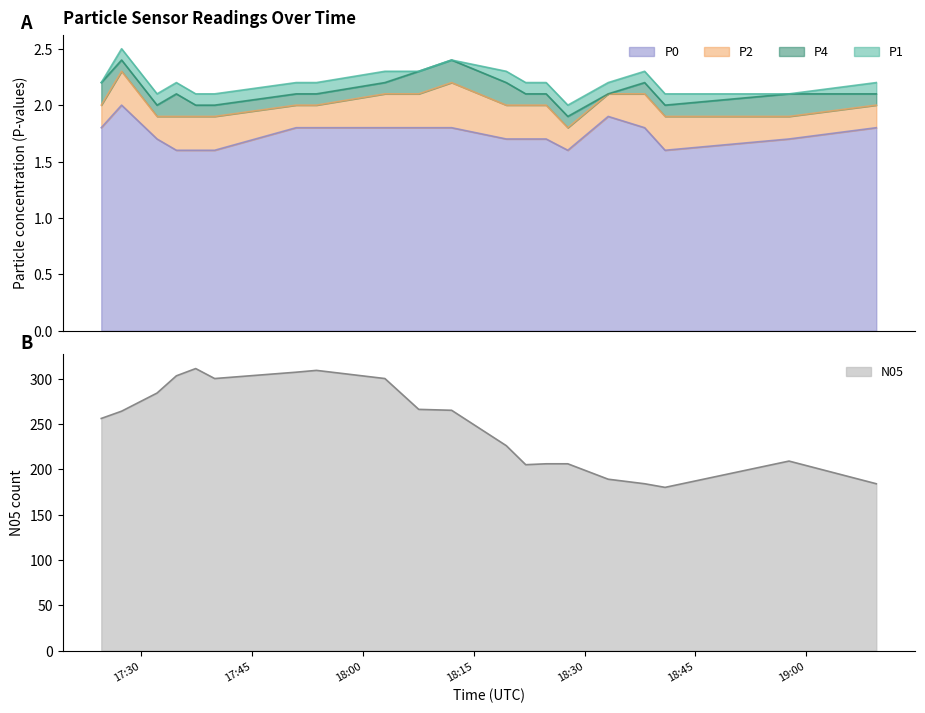

What is the sum of all P1 values?

44.2